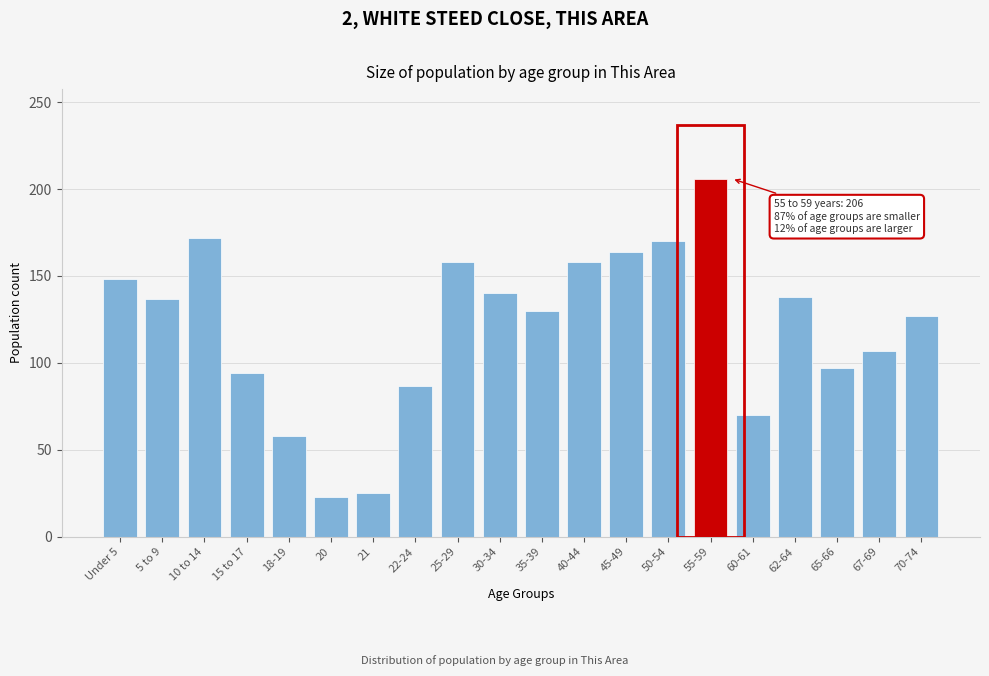

What is the maximum value shown in the chart?

206